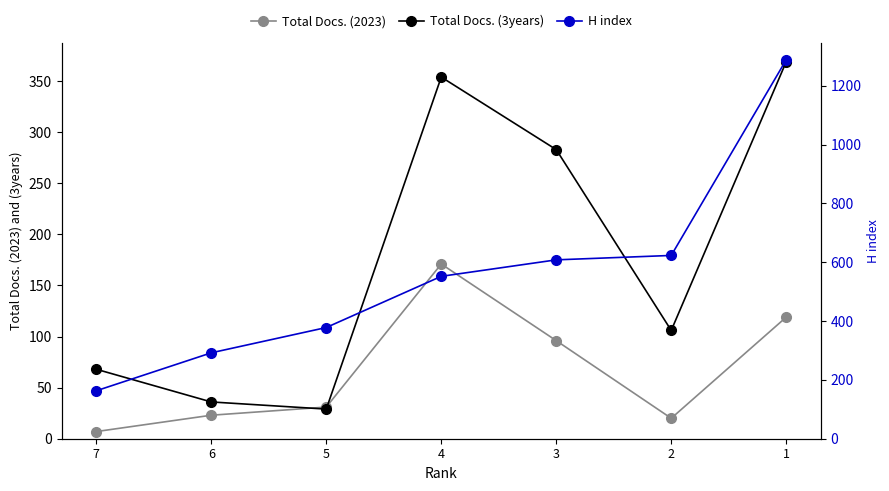

Reading left to right, extract all data points from this chart.

Total Docs. (2023): 7	23	31	171	96	20	119
Total Docs. (3years): 68	36	29	354	283	106	369
H index: 163	292	378	552	608	623	1288